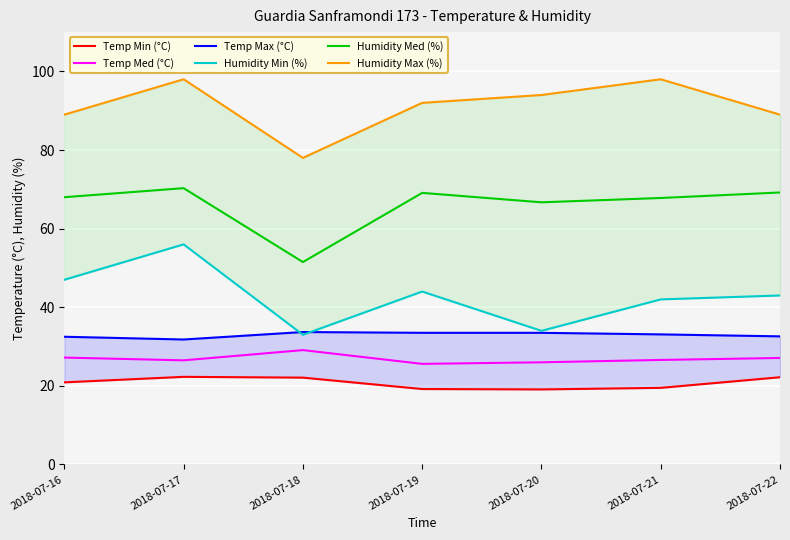

Is it true that Temp Min (°C) equals 20.9 at 2018-07-16?

True